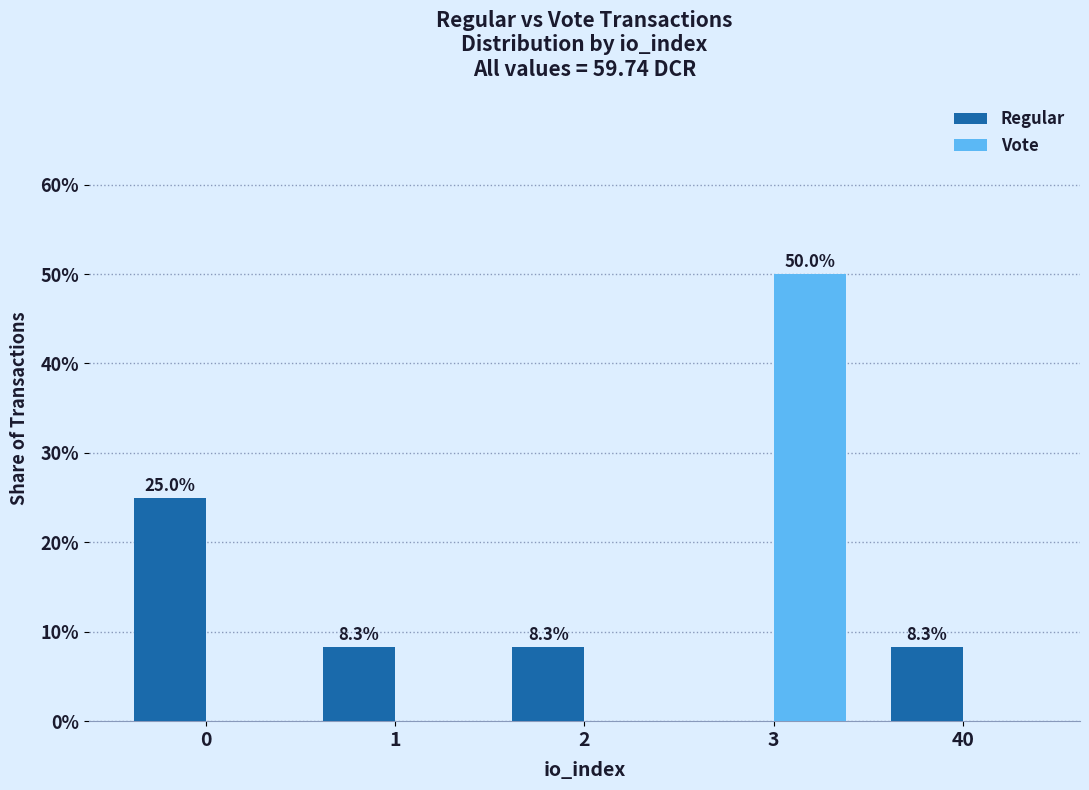

How many values in the Regular series exceed 8?

4